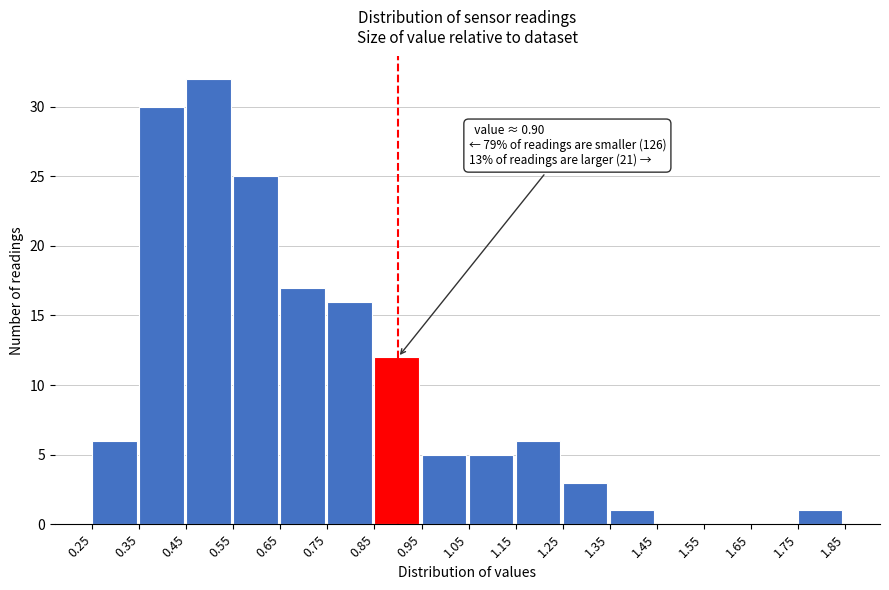

Which range on the x-axis has the tallest bar?

0.45 to 0.55